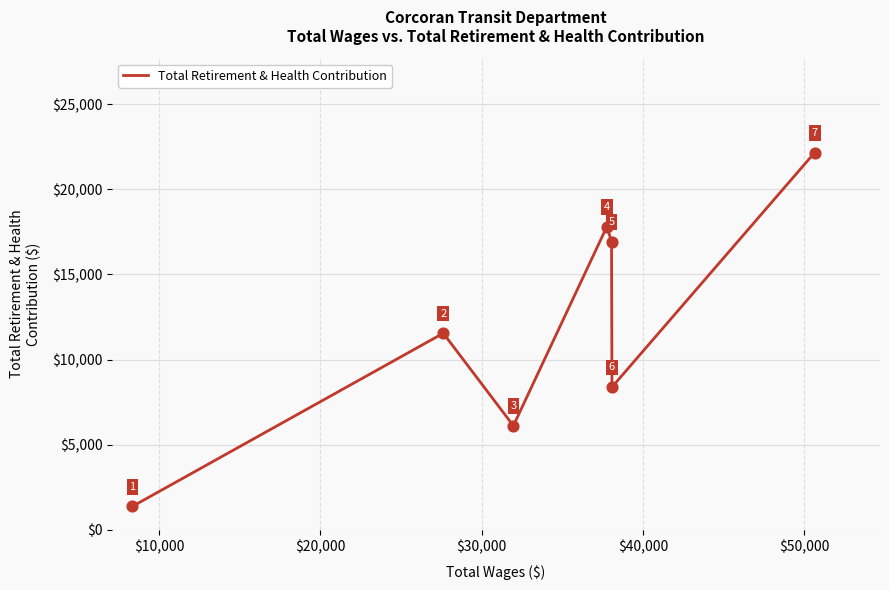

What is the smallest value displayed?

1373